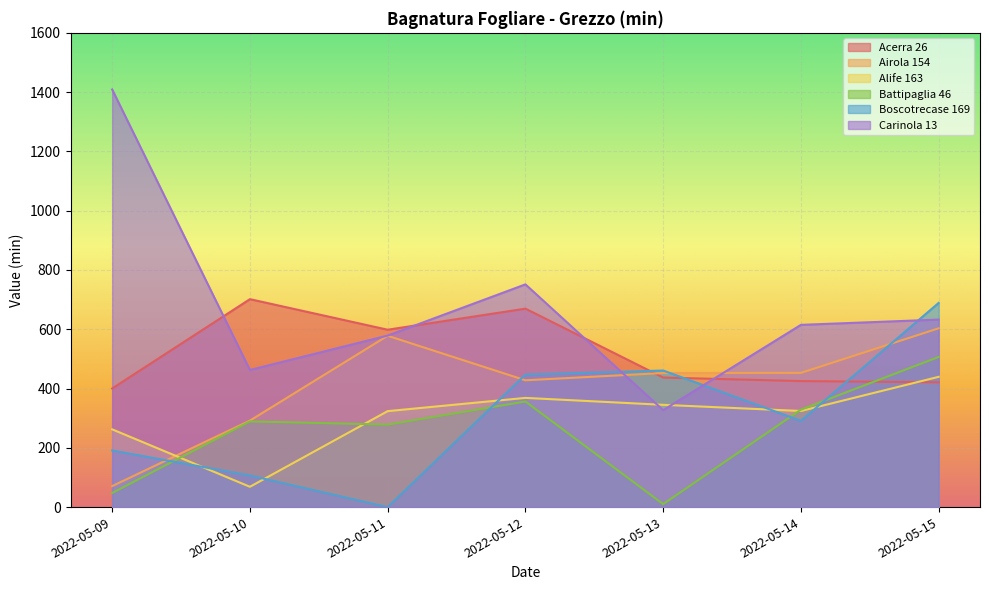

What is the sum of all Battipaglia 46 values?

1816.7